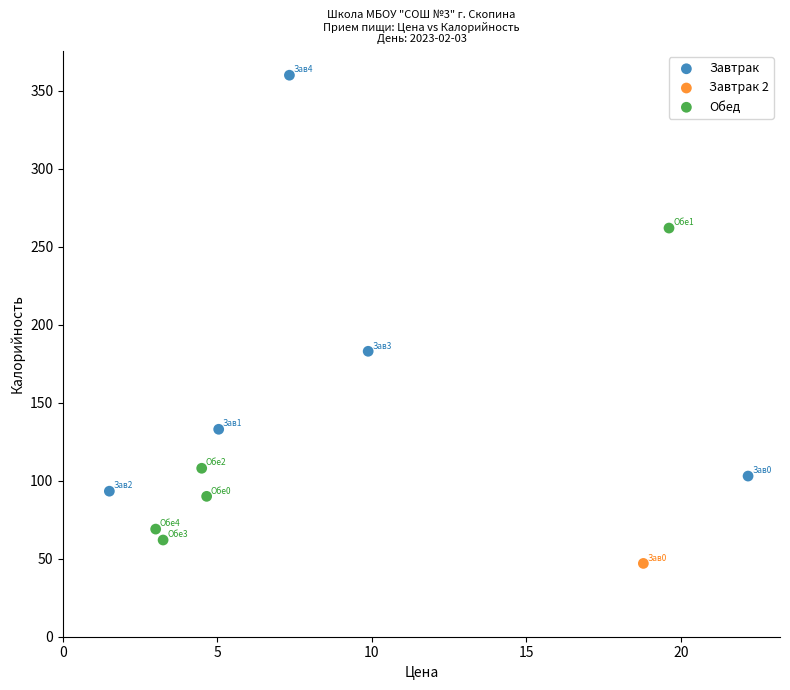

Which series contains the lowest Y value?

Завтрак 2